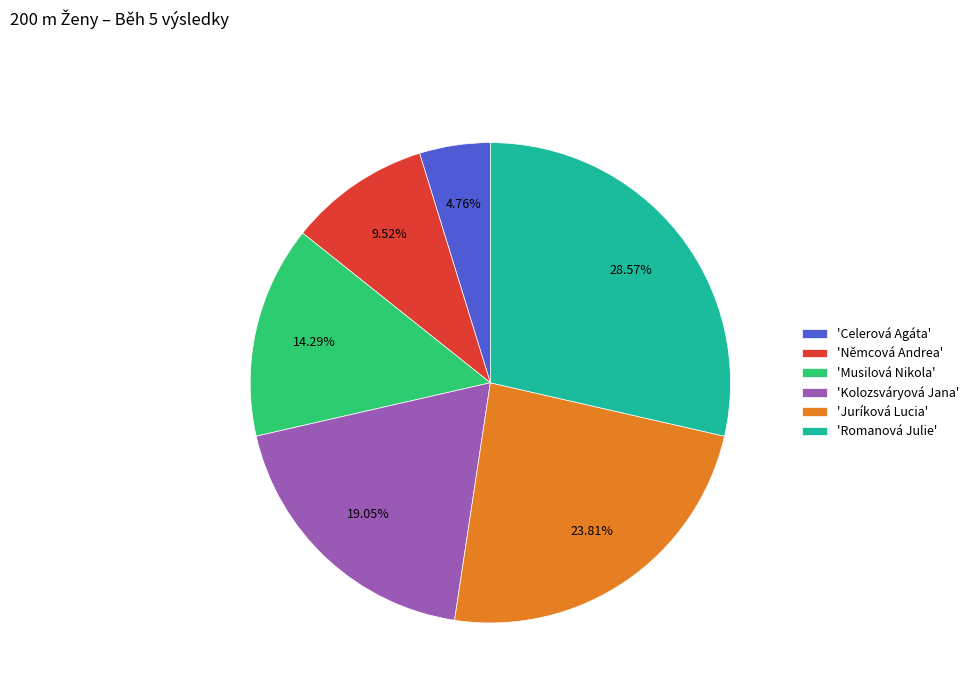

Do 'Němcová Andrea' and 'Juríková Lucia' together represent more than half of the pie?

No